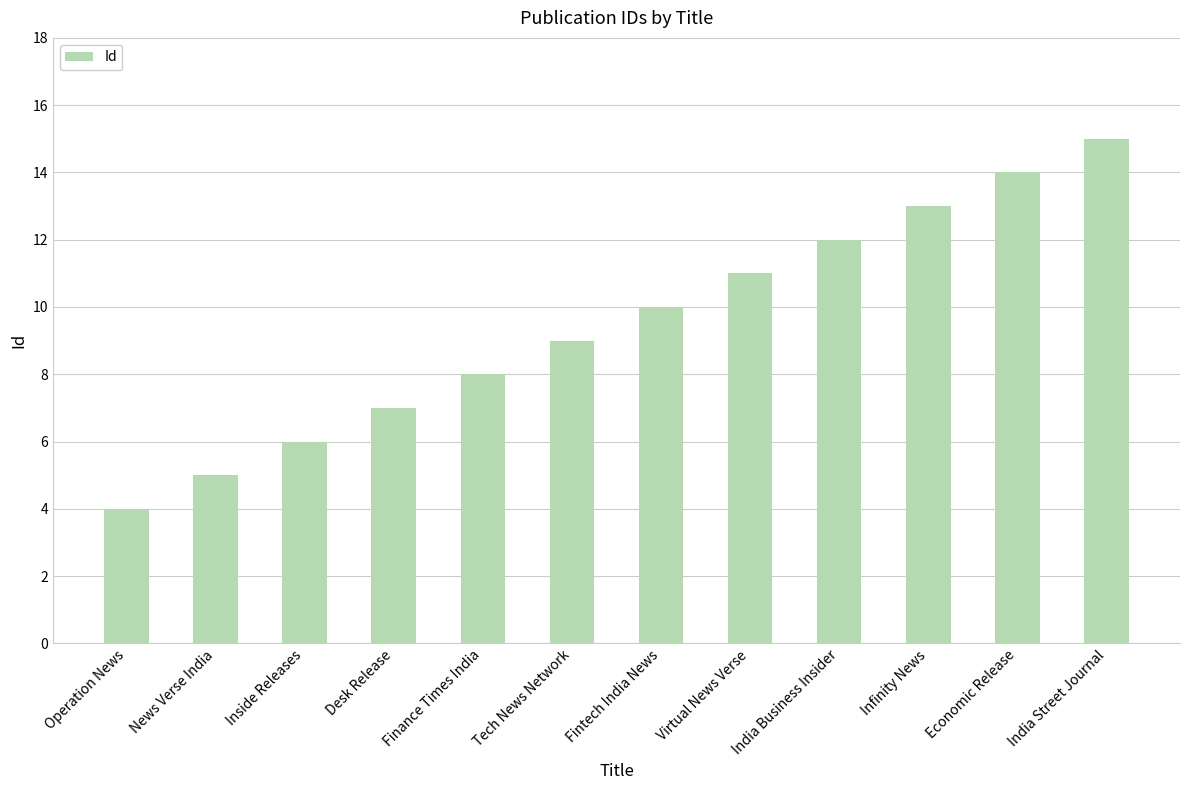

What is the average value?

10